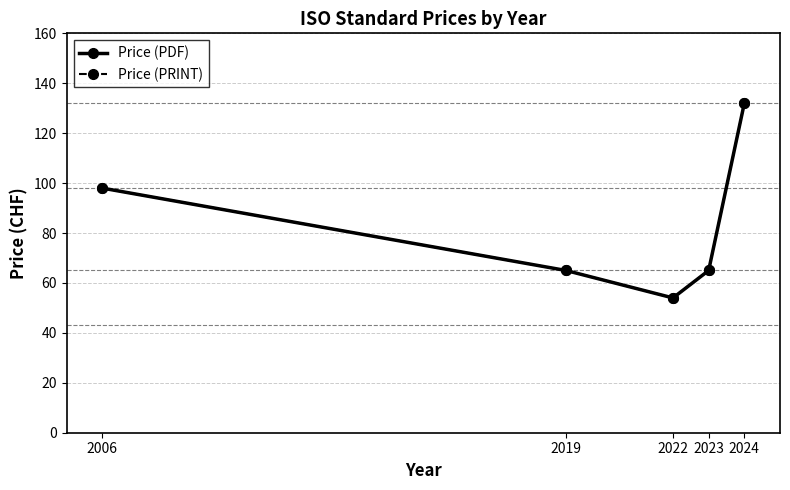

Where is the first local minimum for Price (PRINT)?

2022